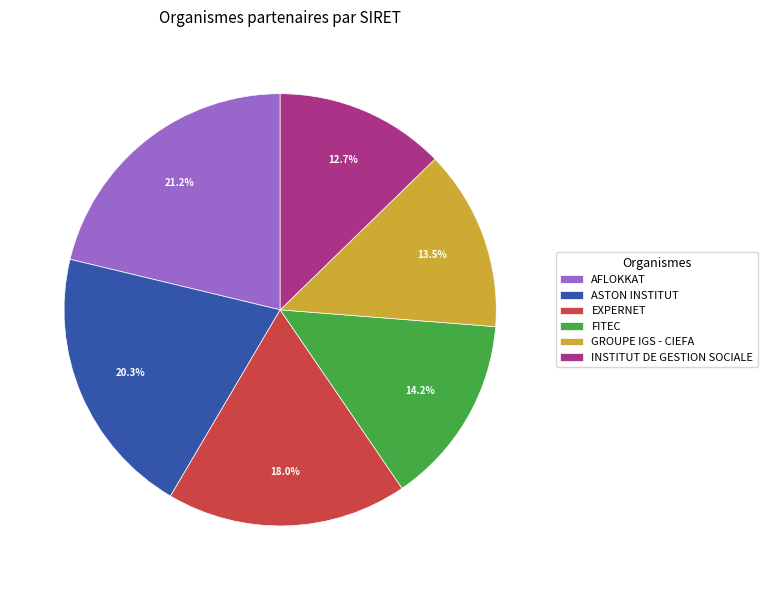

Does AFLOKKAT represent more than half of the total?

No